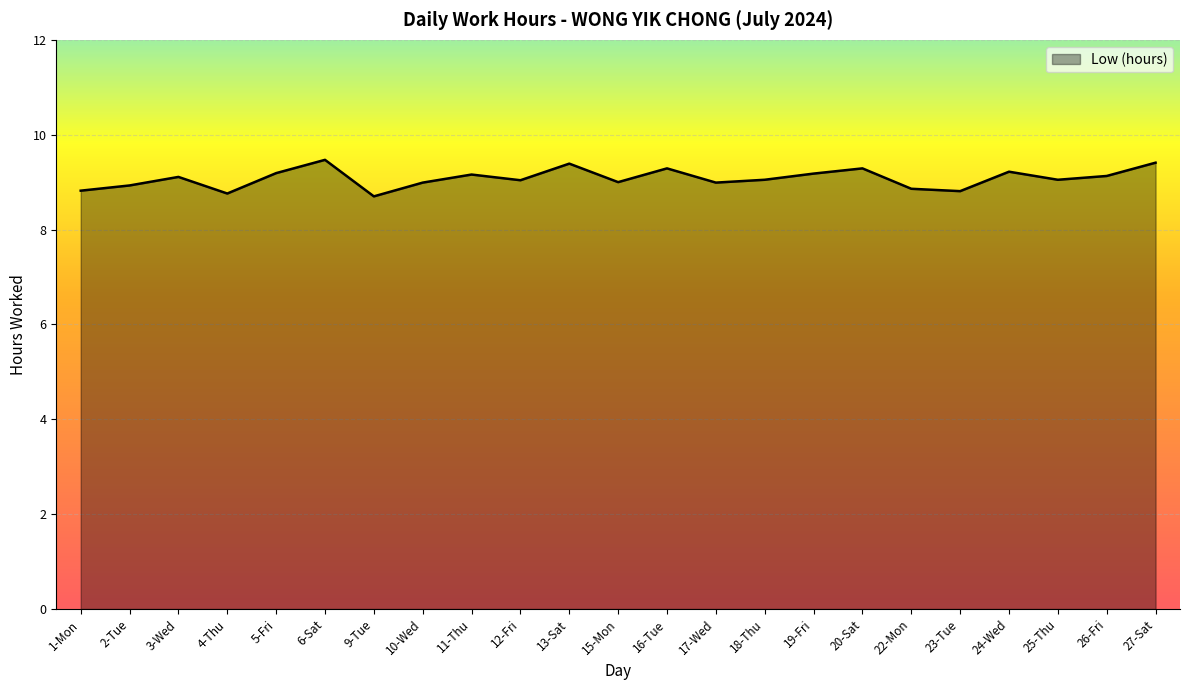

What is the smallest value displayed?

8.7